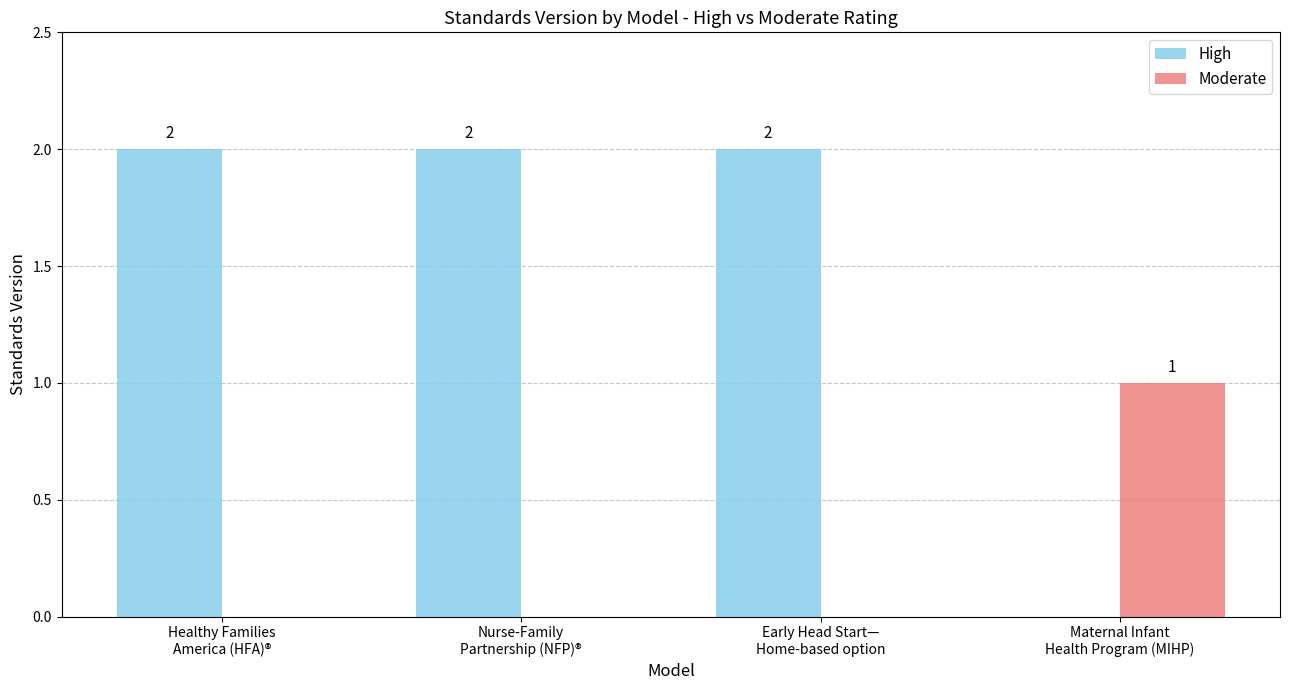

Which series has the largest total across all categories?

High